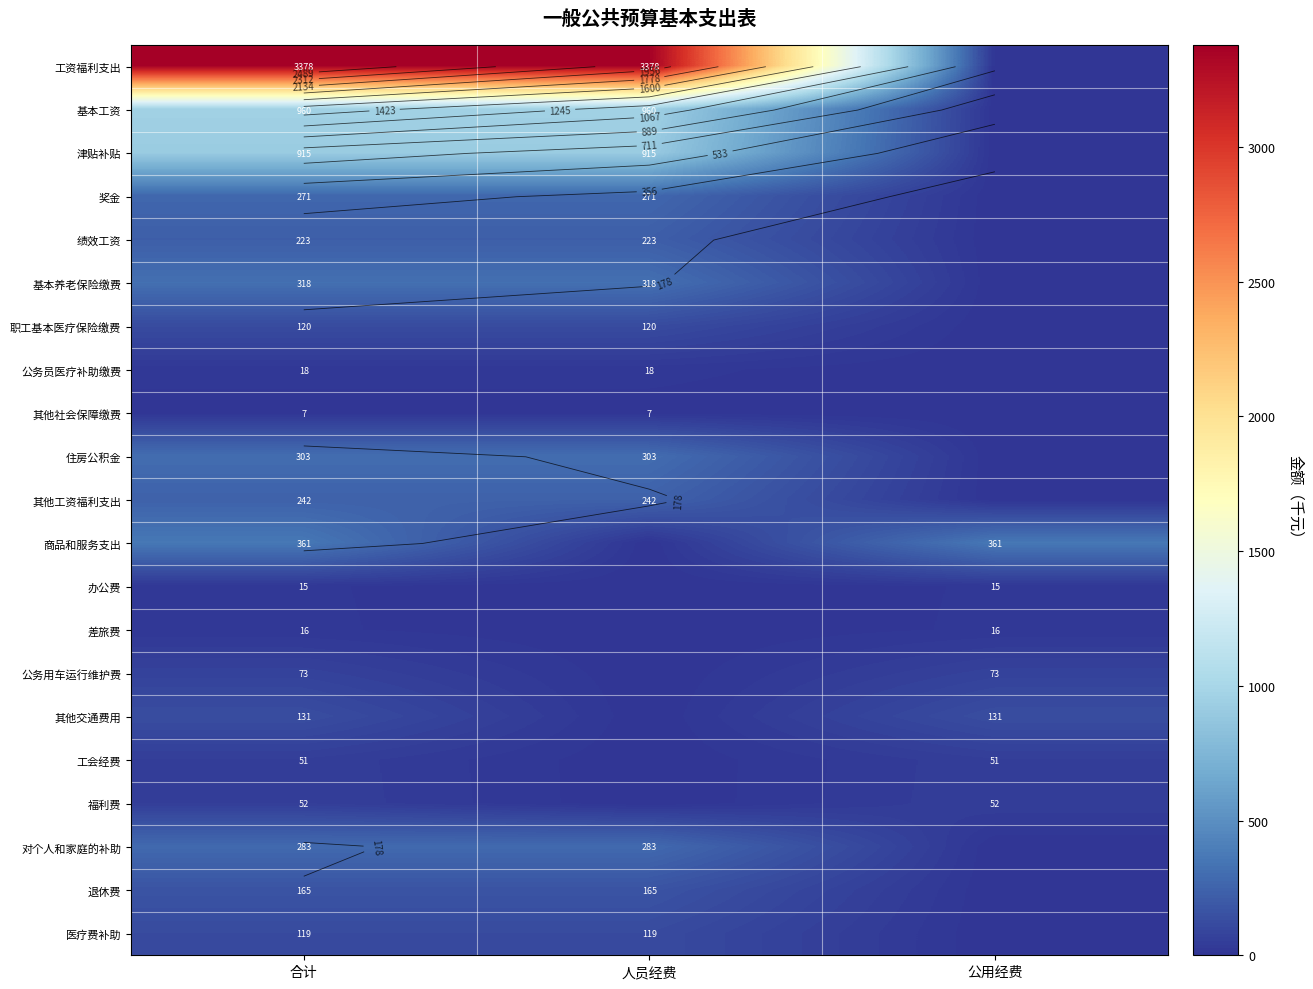

Is the value of 其他交通费用 at 人员经费 greater than the value of 公务用车运行维护费 at 人员经费?

No